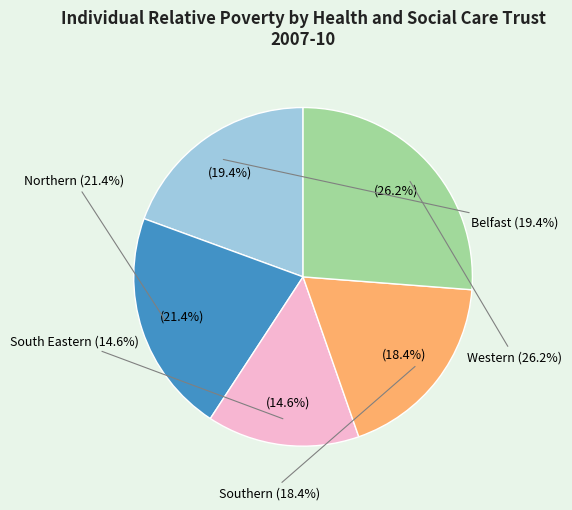

Does Southern represent more than half of the total?

No